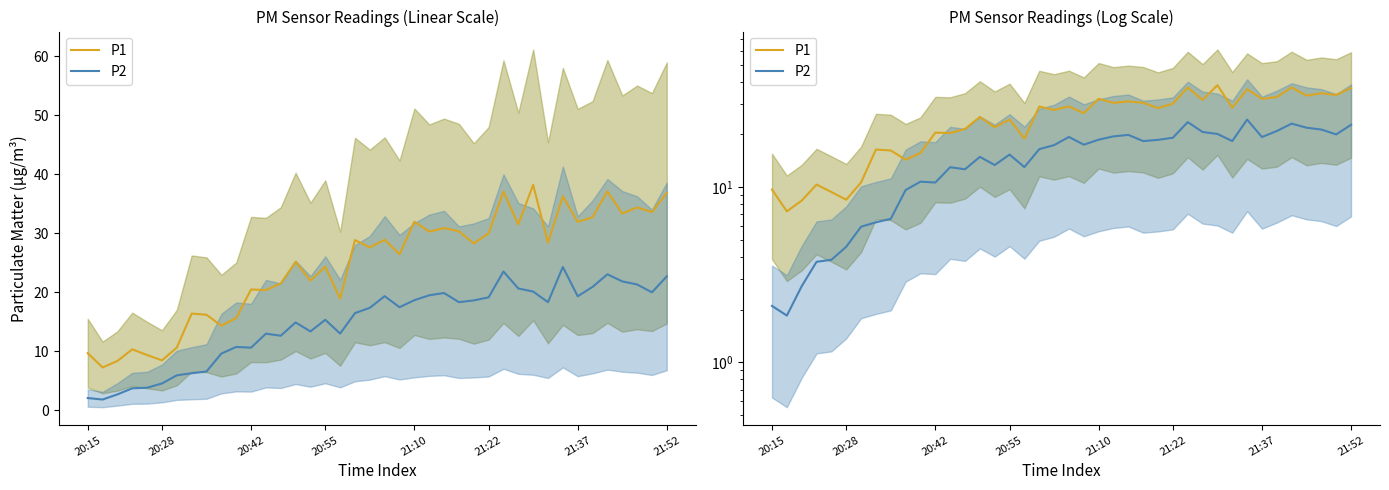

What is the label of the 7th point from the left?

21:37